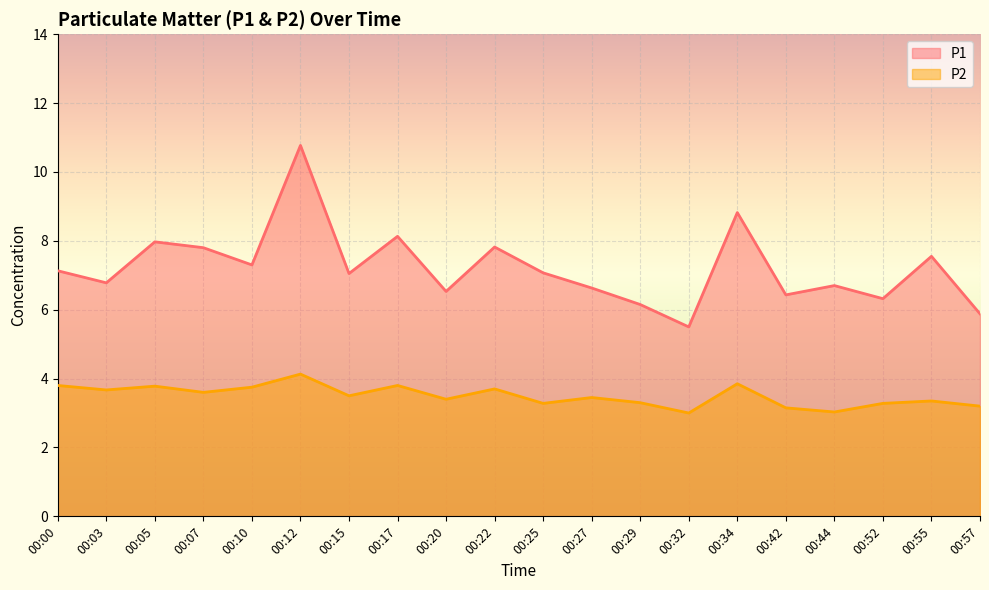

What is the greatest value displayed?

10.8